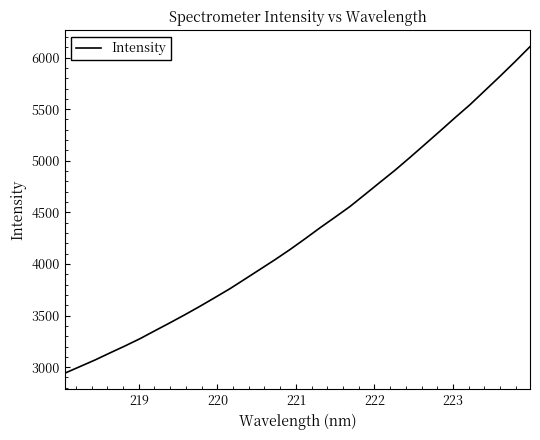

What is the maximum value shown in the chart?

6105.5